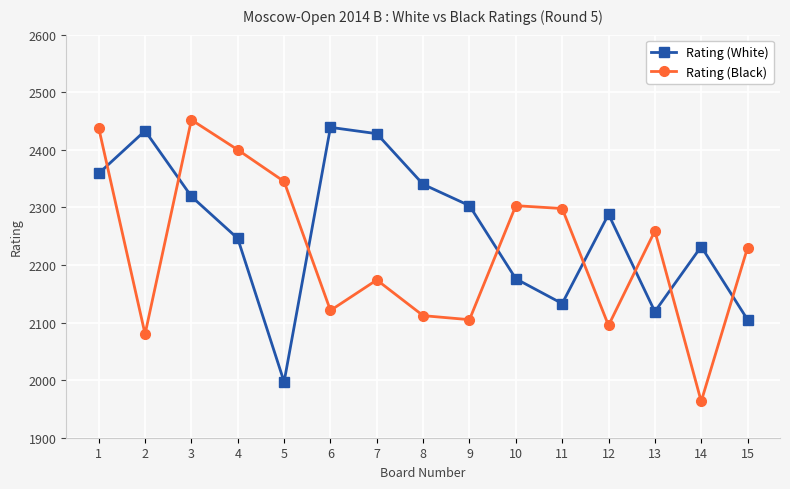

What is the minimum value shown in the chart?

1963